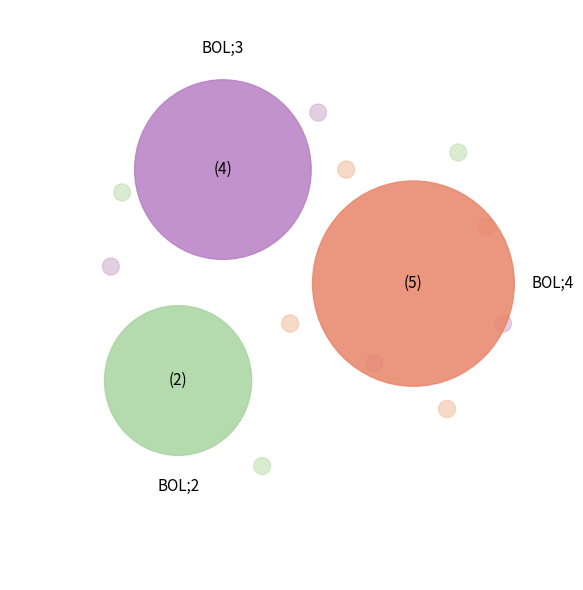

Does BOL;4 represent more than half of the total?

No